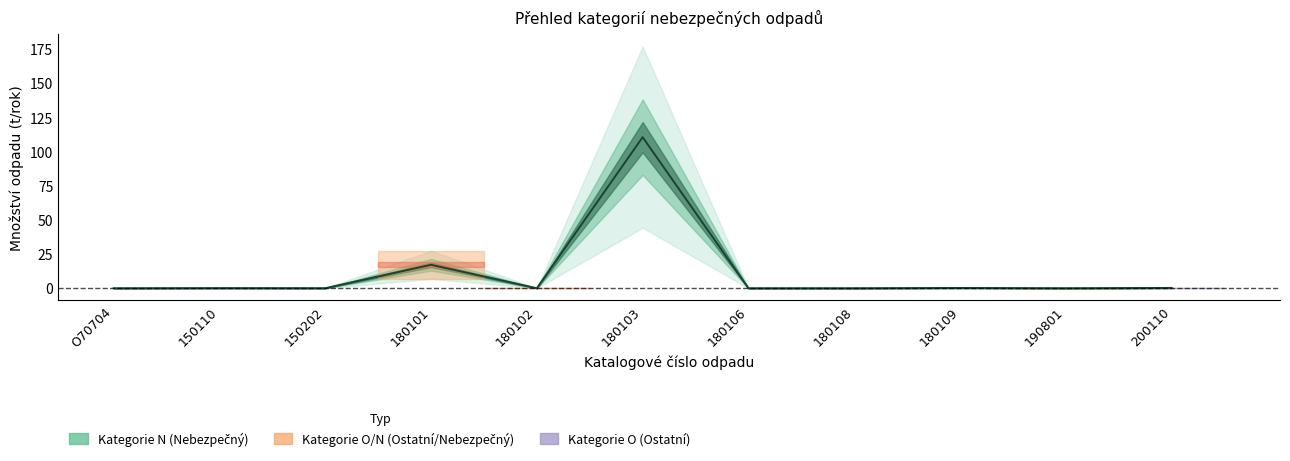

What is the sum of all values?

128.4